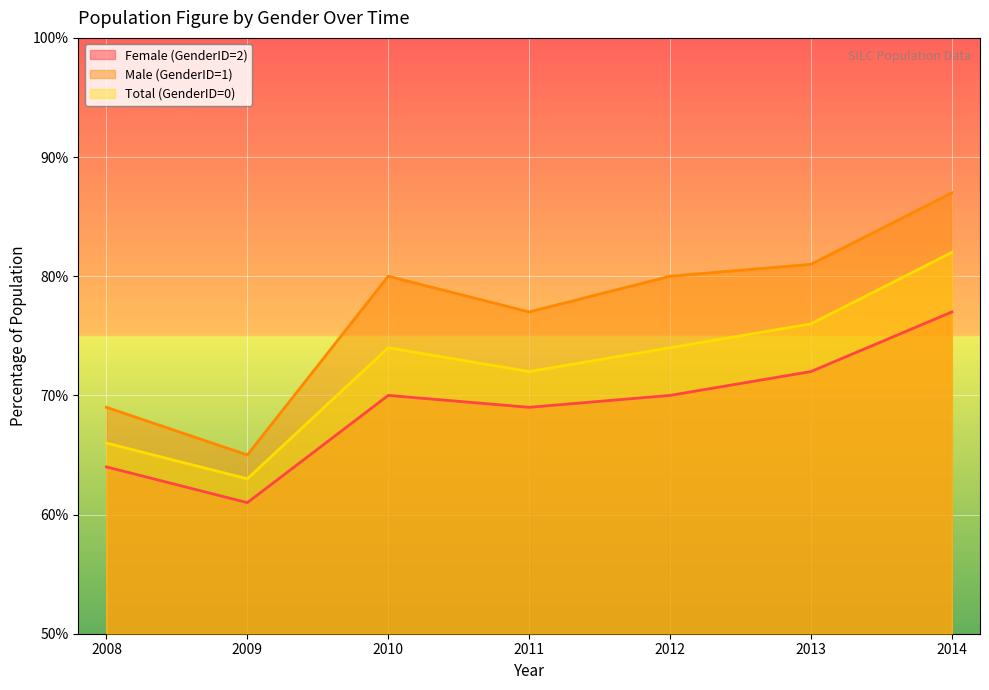

Reading right to left, what are all the values shown in this chart?

Female (GenderID=2): 0.8	0.7	0.7	0.7	0.7	0.6	0.6
Male (GenderID=1): 0.9	0.8	0.8	0.8	0.8	0.7	0.7
Total (GenderID=0): 0.8	0.8	0.7	0.7	0.7	0.6	0.7